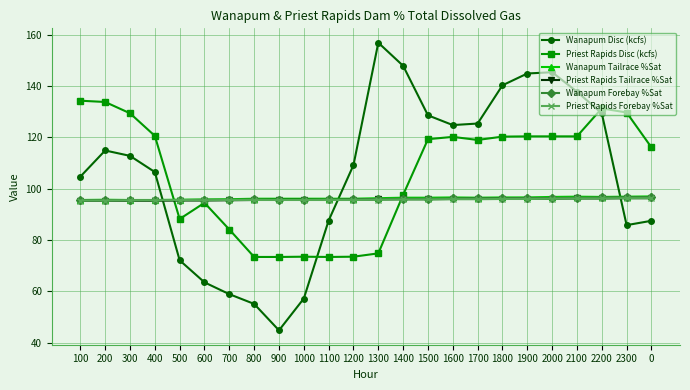

True or false: Priest Rapids Disc (kcfs) has more than 2 points higher than both neighbors.

True